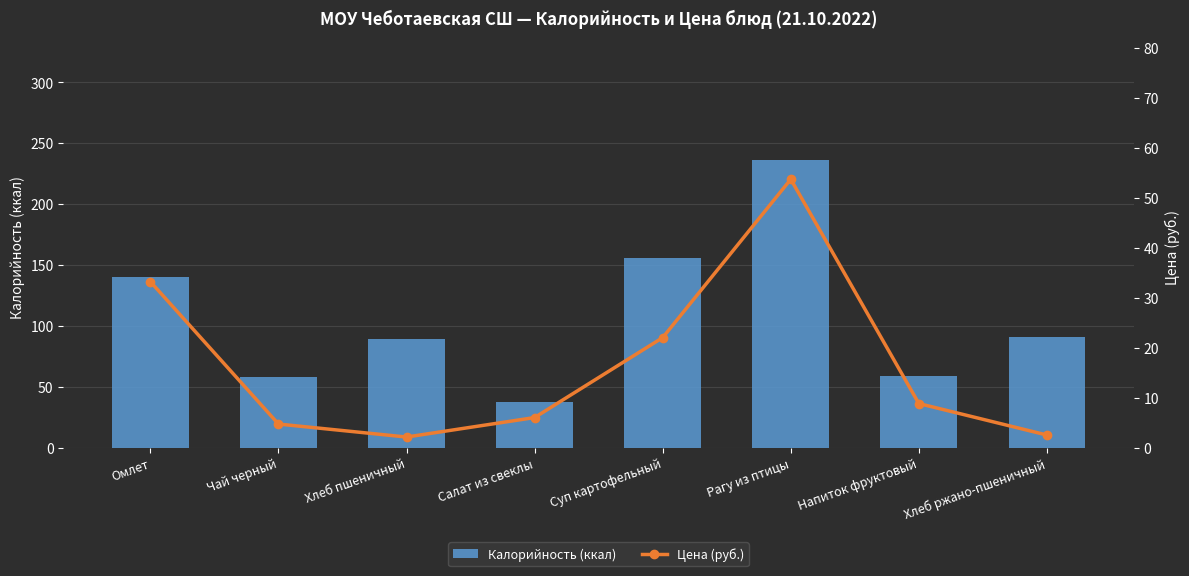

What value does the Цена (руб.) series have at Суп картофельный?

22.0